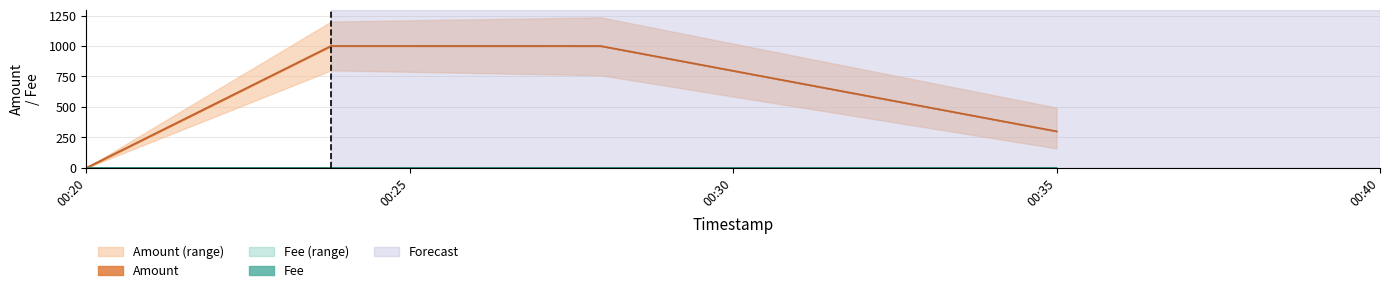

Is this an area chart (filled region under the line)?

No